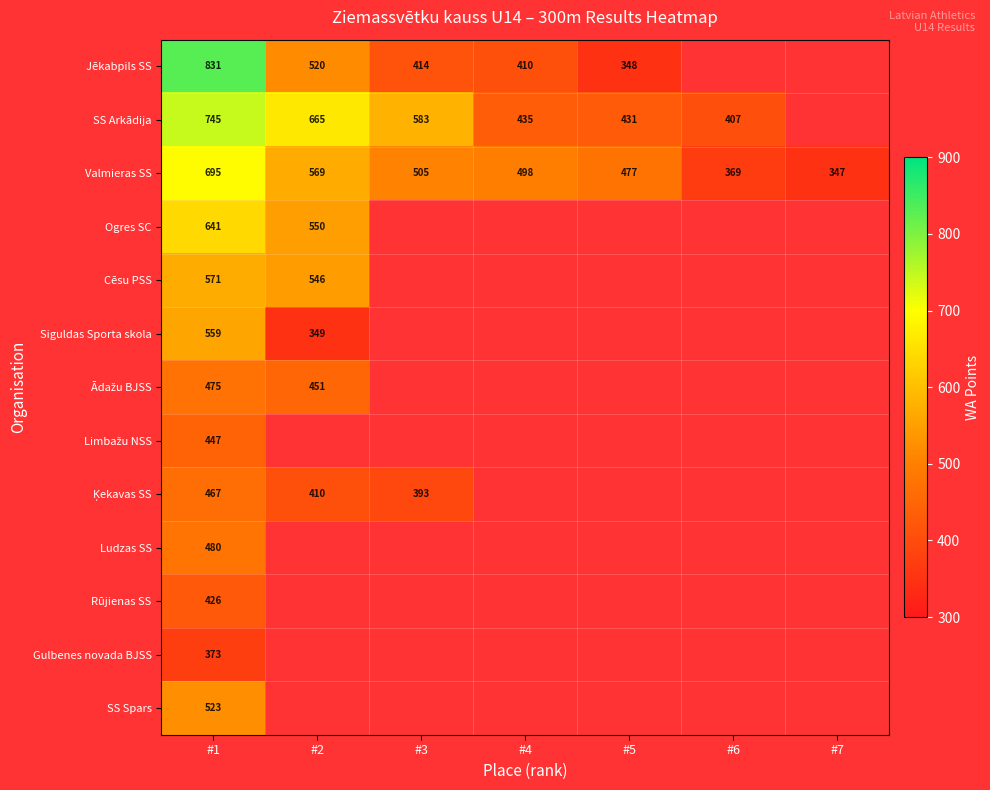

The value of Jēkabpils SS at #4 is 202. True or false?

False